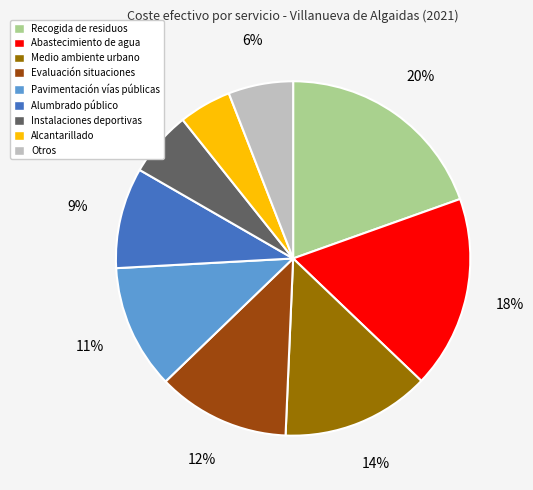

To the nearest percent, what is the difference between the largest and smallest slice percentages?

15%